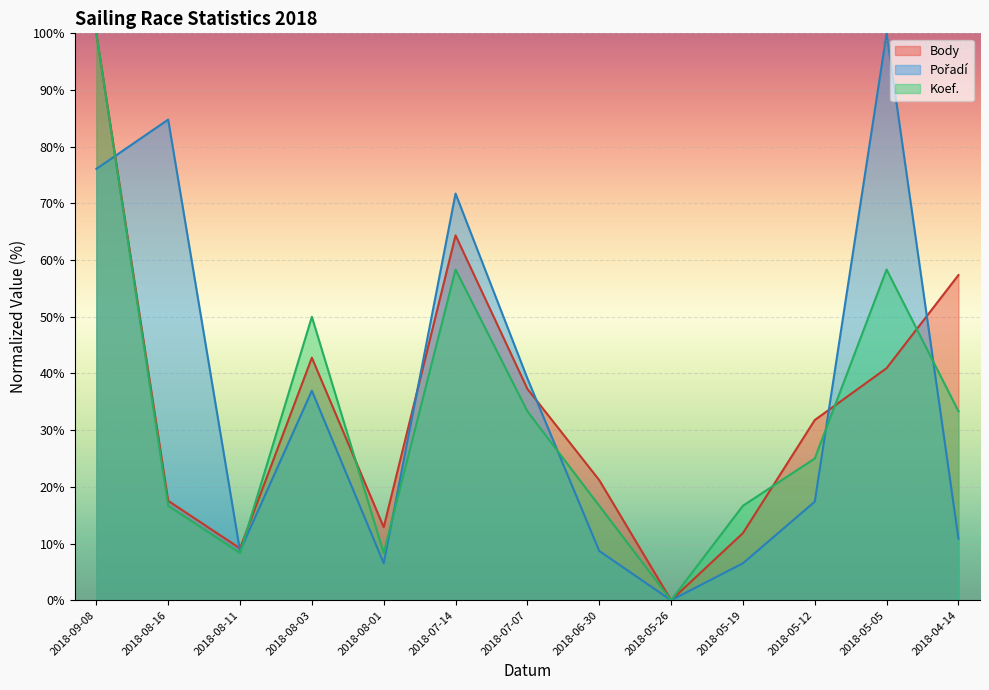

Which category has the lowest value in the Body series?

2018-05-26